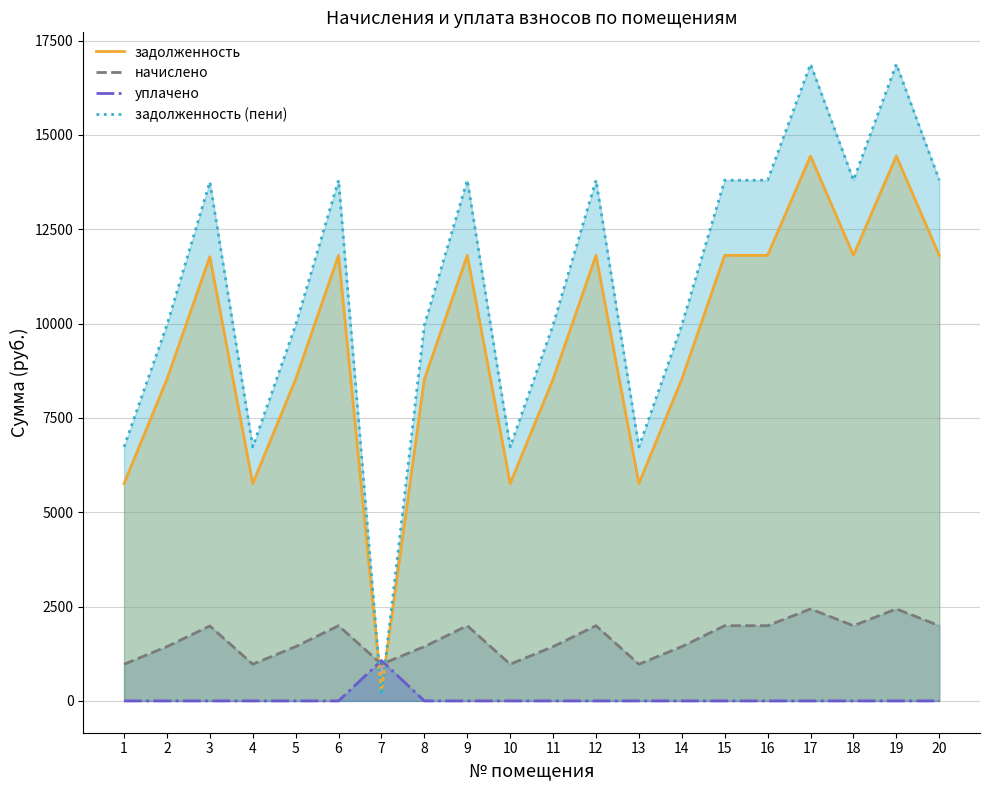

Which series changed the most between 10 and 16?

задолженность (пени)